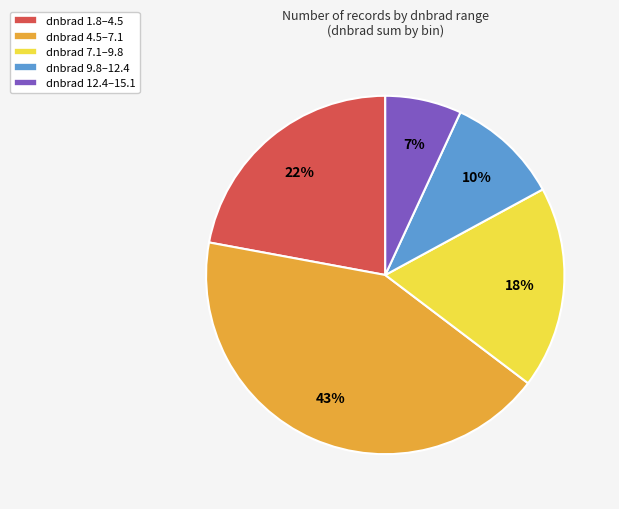

Is dnbrad 4.5–7.1 the majority of the pie?

No